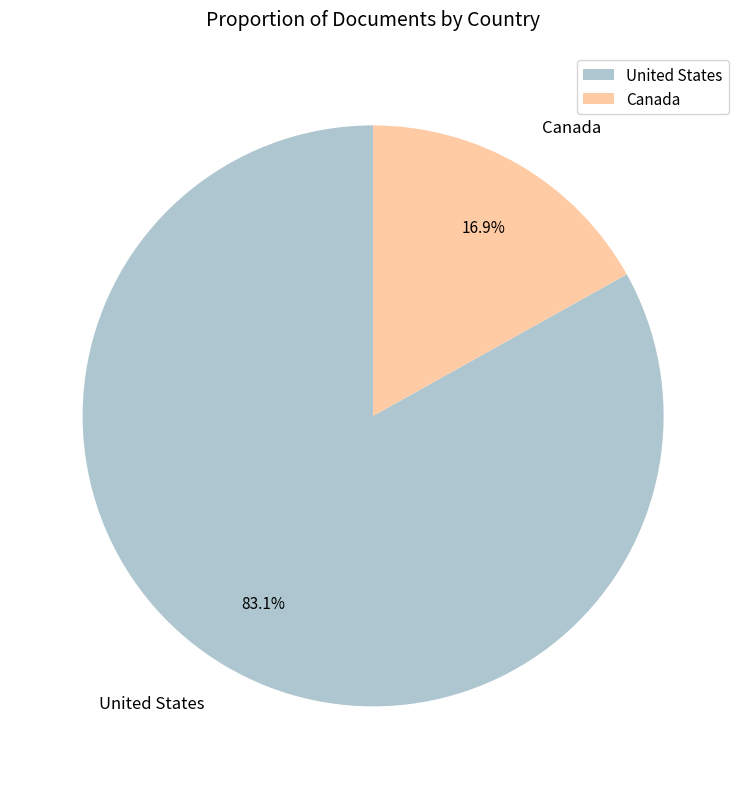

Do United States and Canada together represent more than half of the pie?

Yes